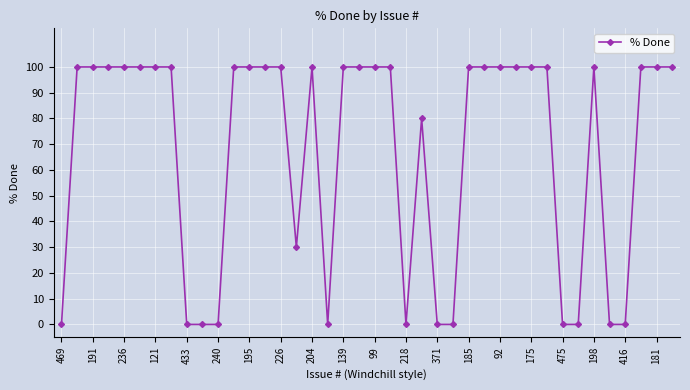

What is the value of the 15th point from the left?

100